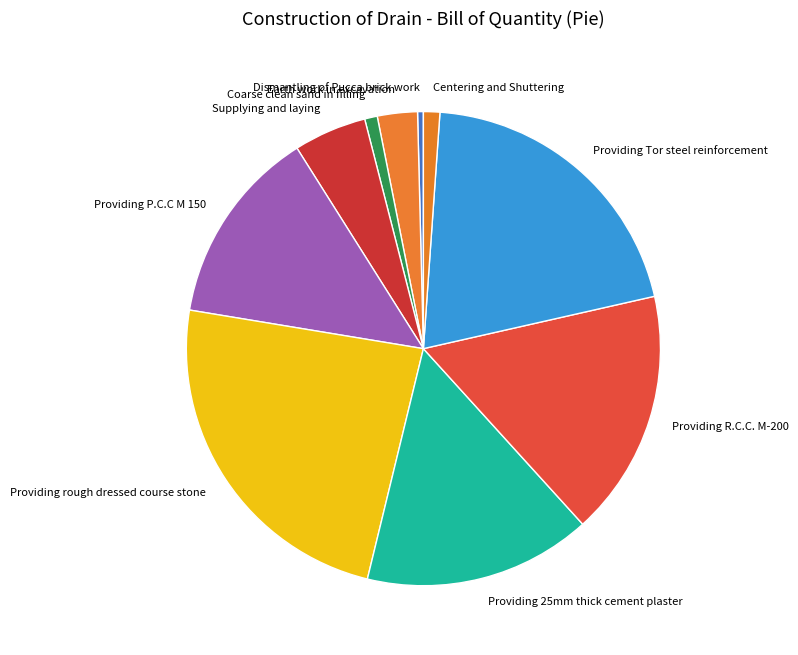

The Dismantling of Pucca brick work slice represents 14% of the pie. True or false?

False